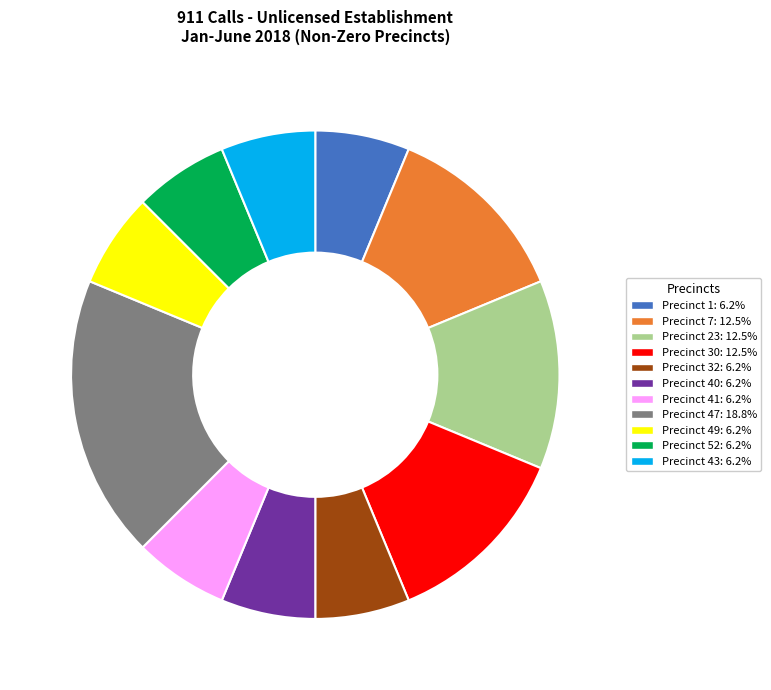

What is the ratio of the value at Precinct 32 to the value at Precinct 7?

0.5